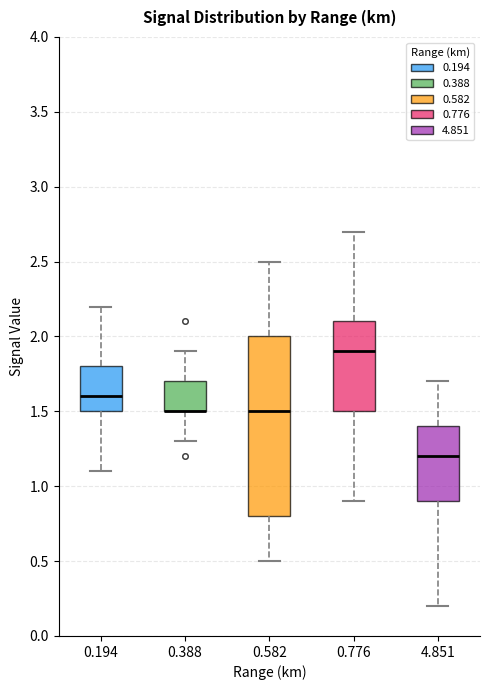

Where is the lower edge of the box at x = 0.776 on the y-axis? The values are not printed on the chart, so give them approximately, as read against the axis.

1.5